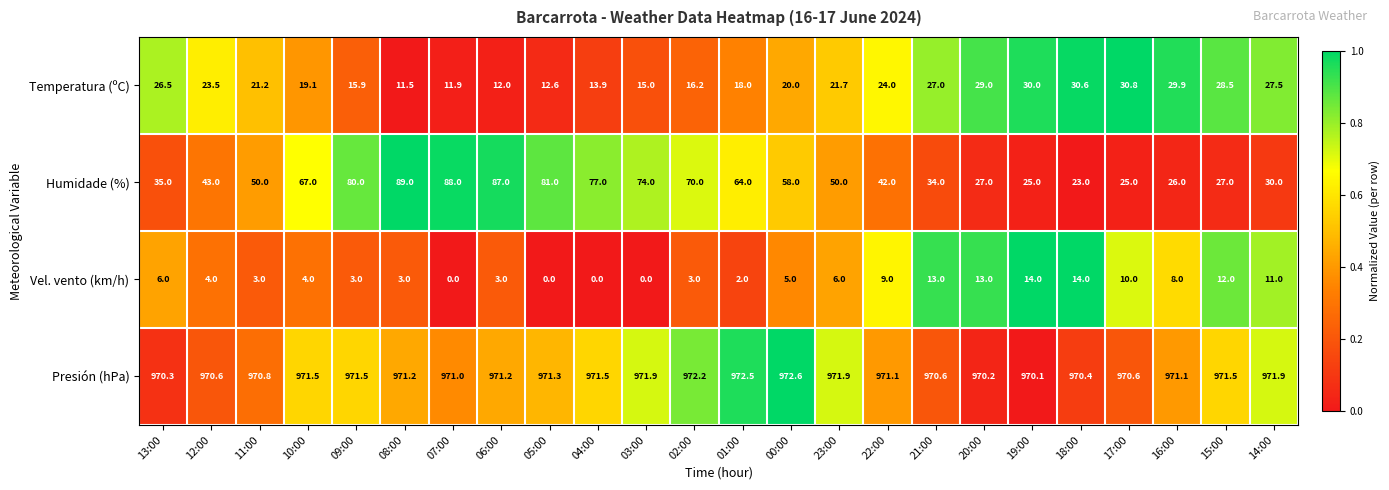

The Humidade (%) series shows 34.1 at 19:00. True or false?

False